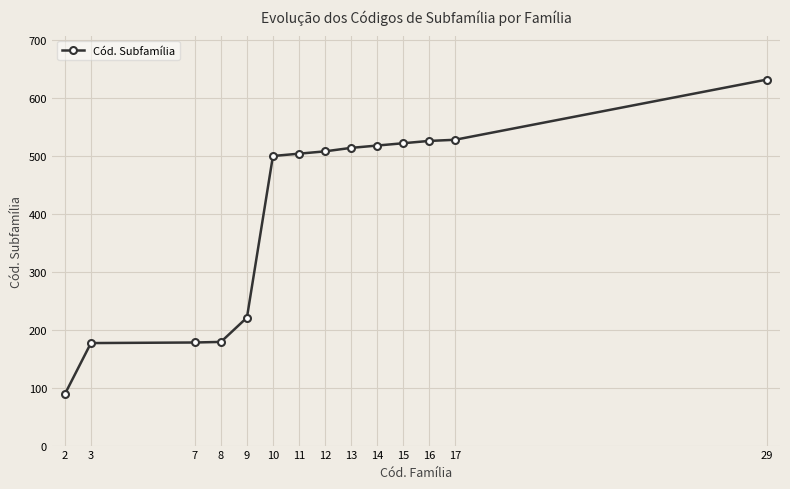

What is the value of the 8th point from the left?

508